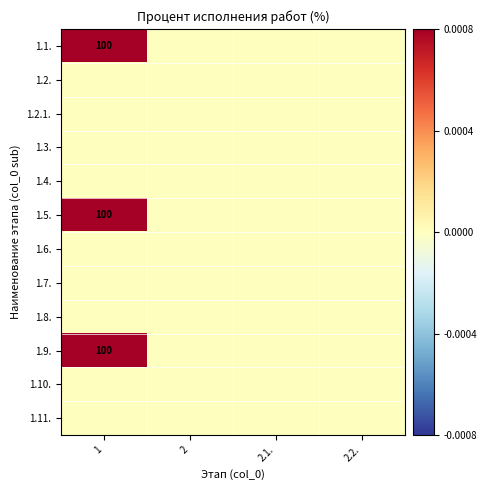

Where is 1.9. nearest to the value 0?

2